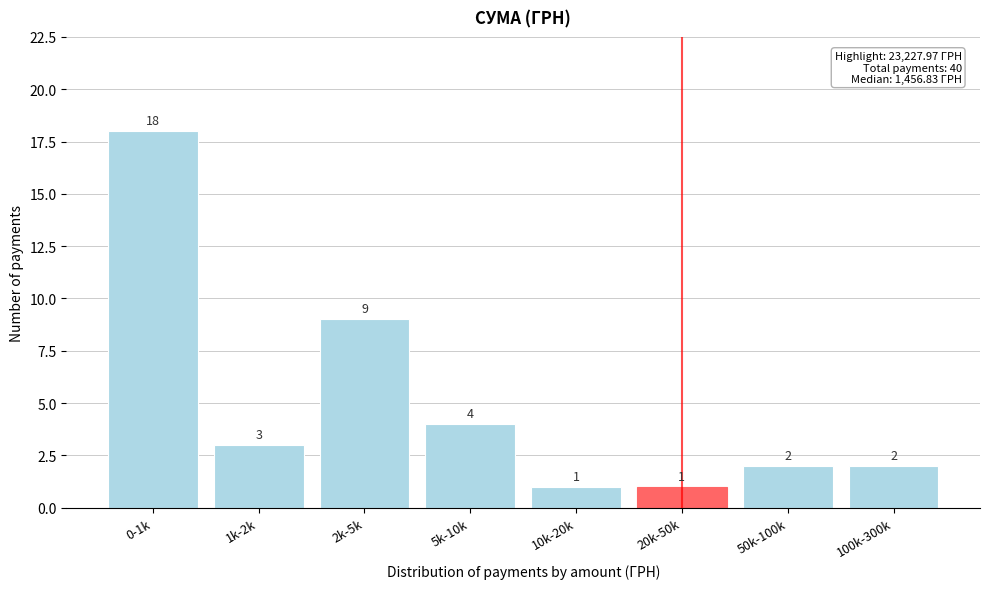

Reading left to right, transcribe all the data shown in this chart.

0-1k=18	1k-2k=3	2k-5k=9	5k-10k=4	10k-20k=1	20k-50k=1	50k-100k=2	100k-300k=2